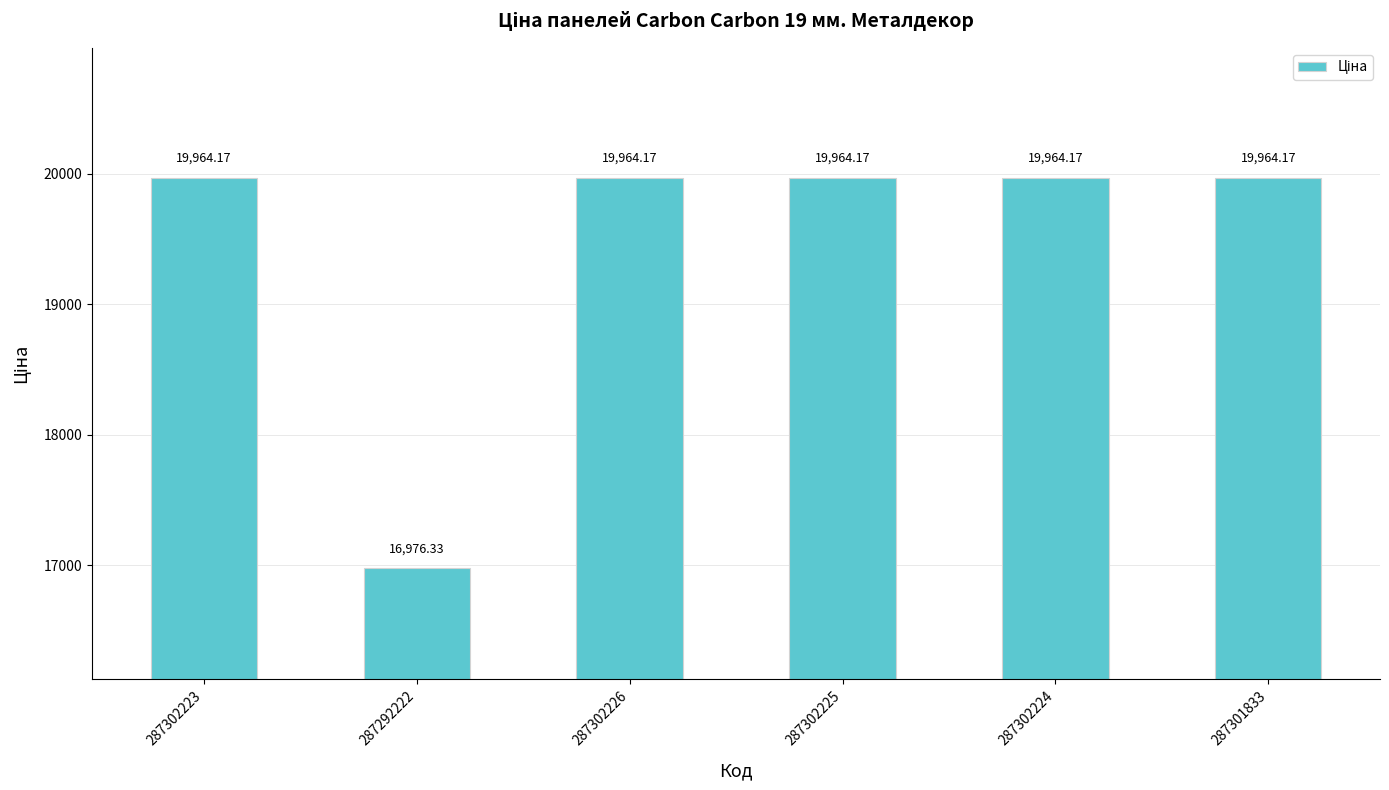

How many distinct data groups are displayed?

1